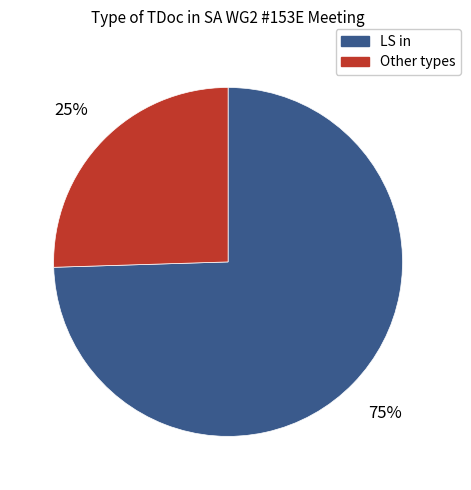

To the nearest percent, what percentage of the pie is LS in?

75%